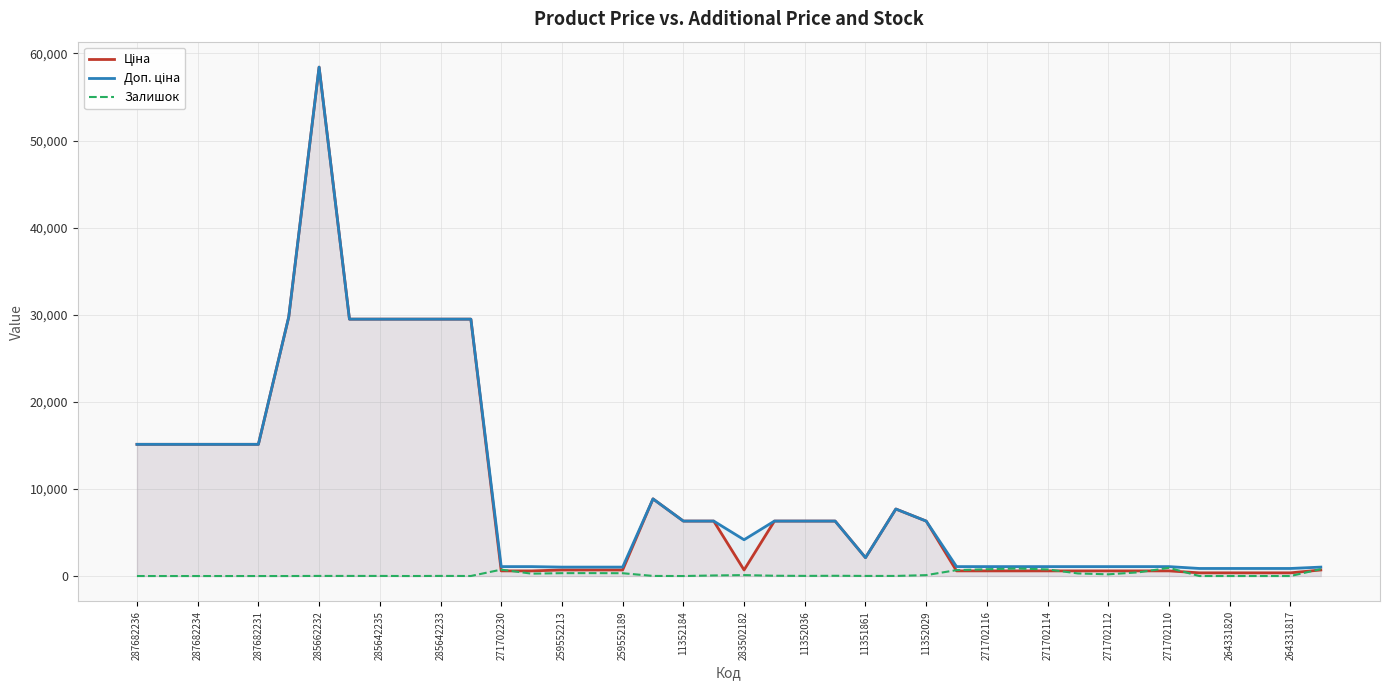

Rank the series at 33 from lowest to highest value.

Залишок, Ціна, Доп. ціна